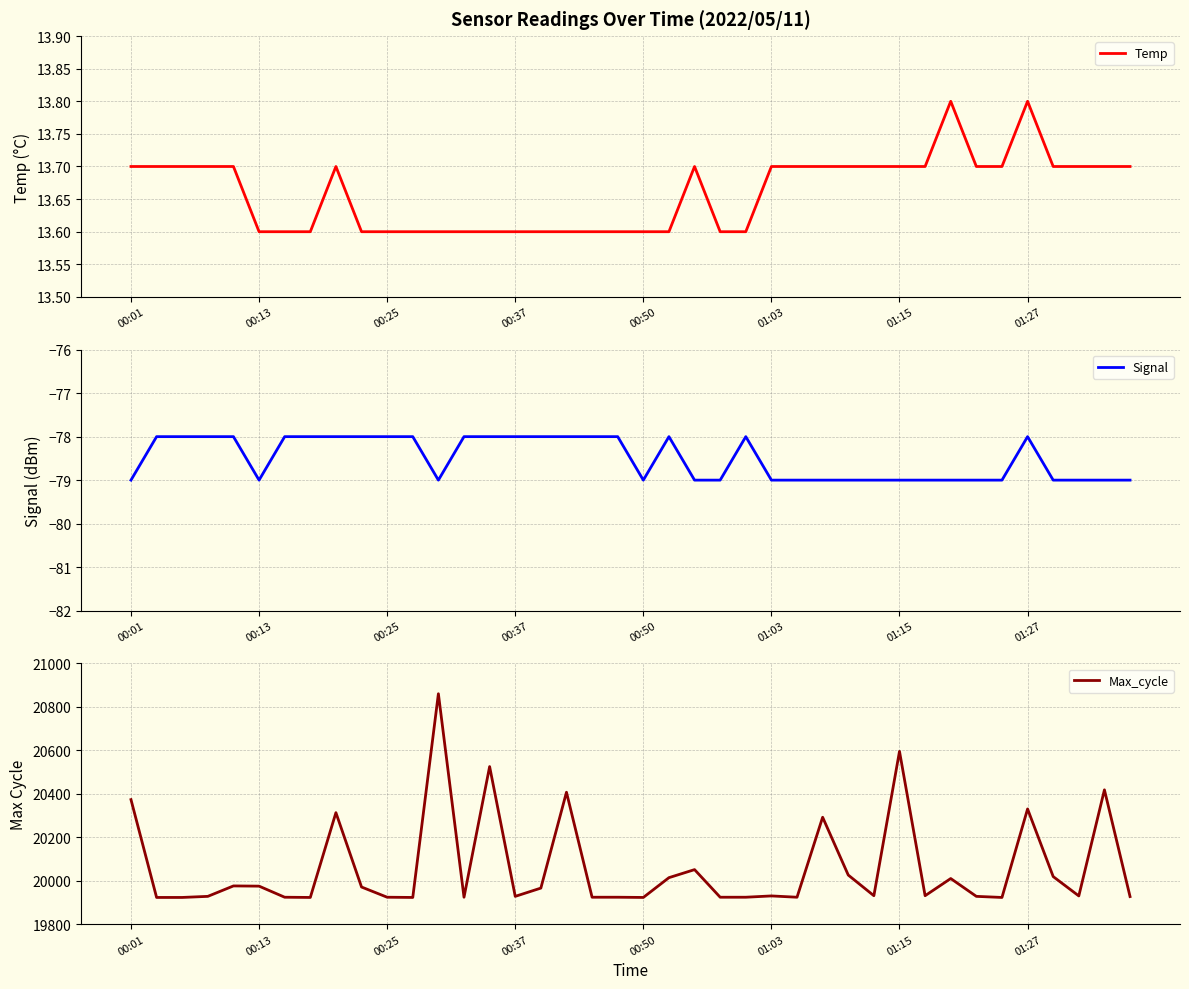

True or false: Max_cycle and Signal cross at least once.

False